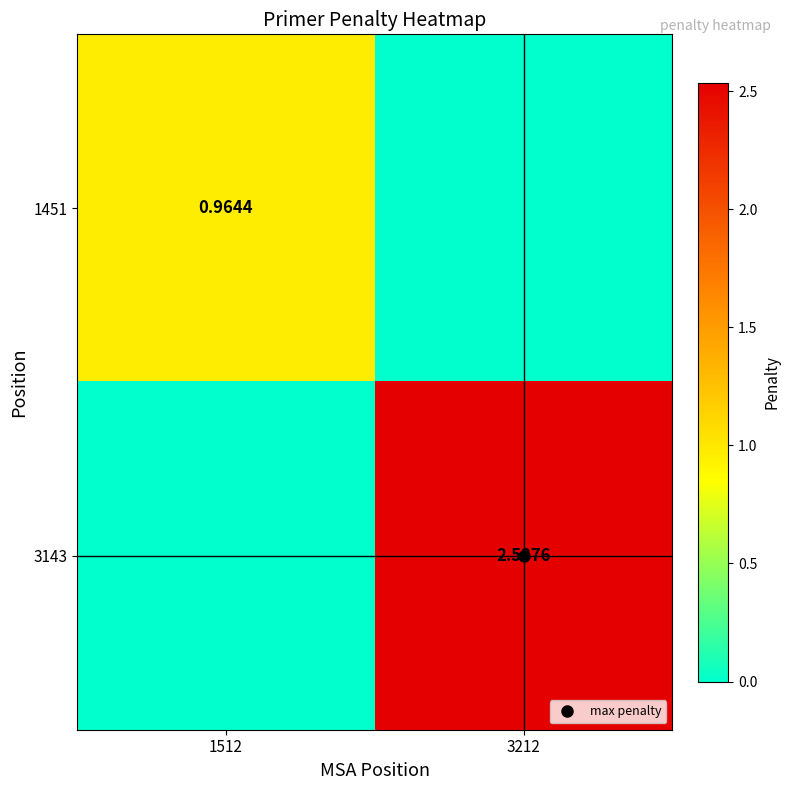

List the labels in order of 3143 value, smallest first.

1512, 3212